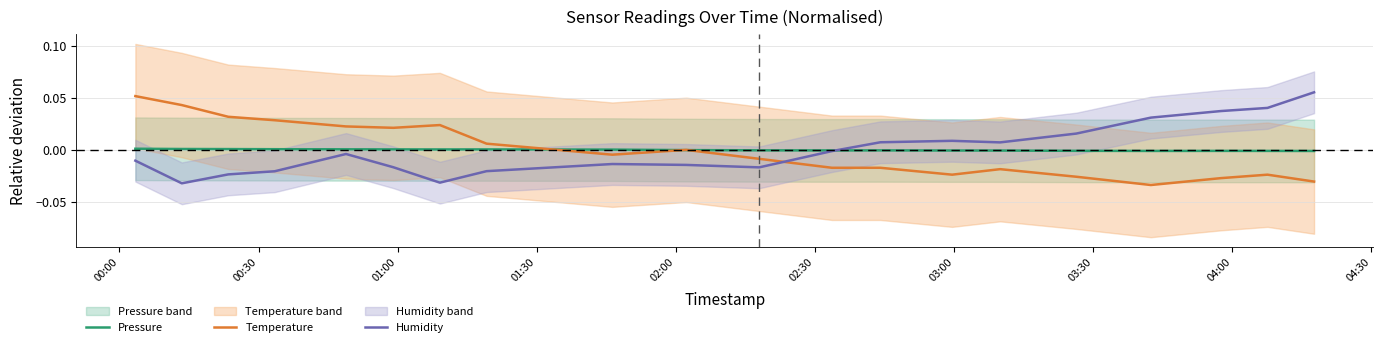

How many times do Humidity and Temperature cross each other?

1